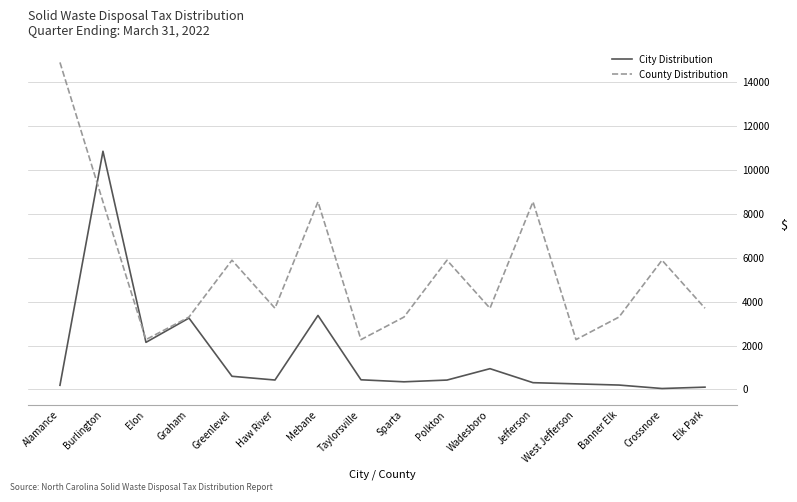

Between Haw River and Banner Elk, which series saw the biggest shift?

County Distribution